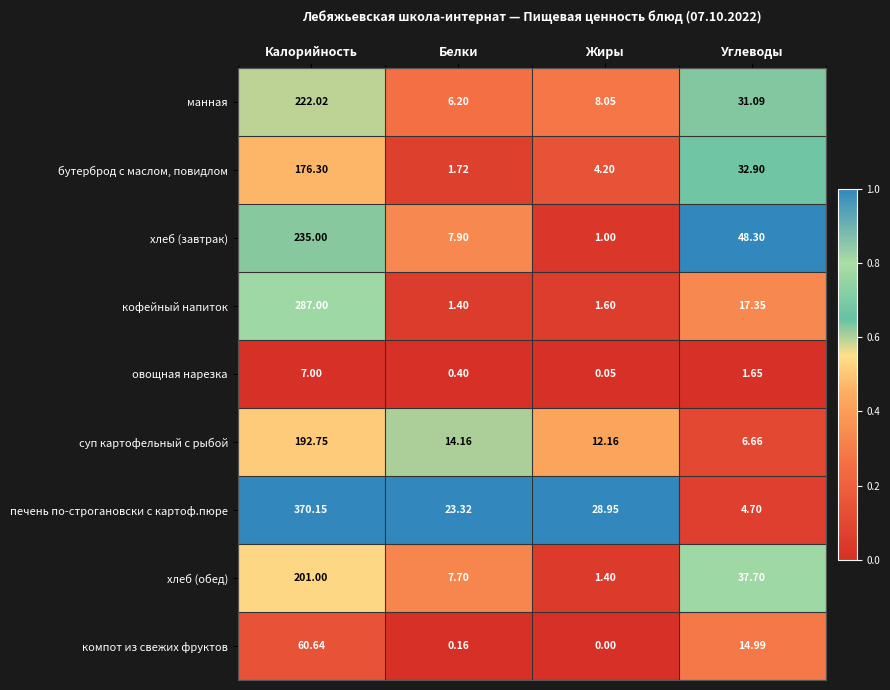

At Калорийность, list the series in order from smallest to largest.

овощная нарезка, компот из свежих фруктов, бутерброд с маслом, повидлом, суп картофельный с рыбой, хлеб (обед), манная, хлеб (завтрак), кофейный напиток, печень по-строгановски с картоф.пюре